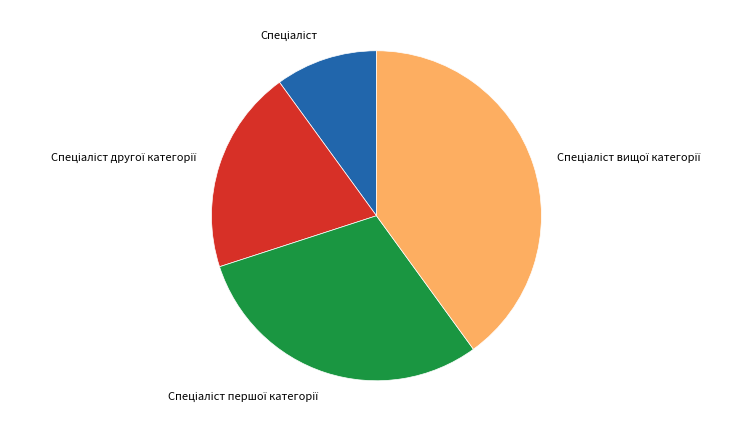

Is there a majority slice in this chart?

No